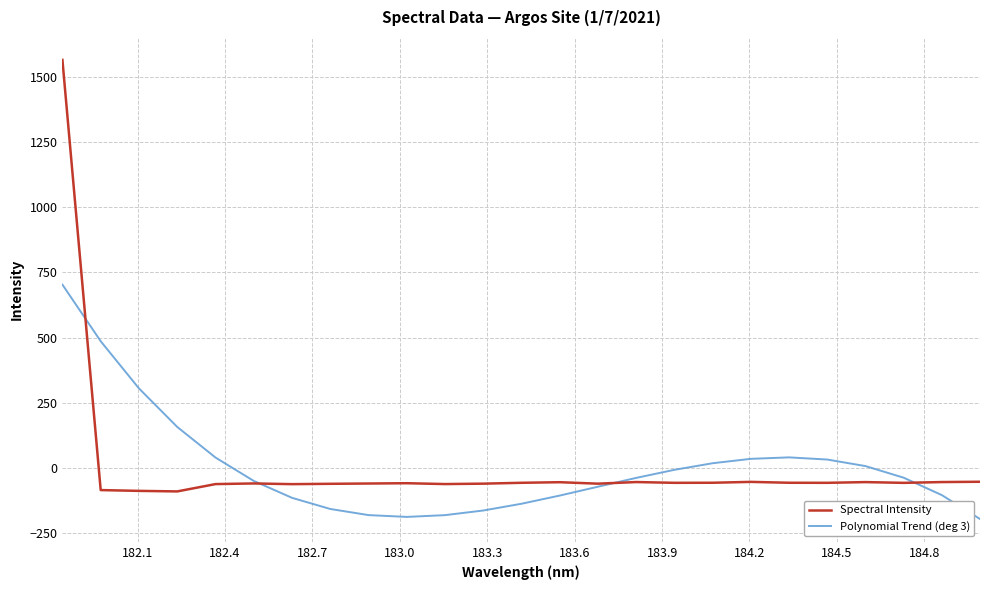

List the series in order of their peak value, highest first.

Spectral Intensity, Polynomial Trend (deg 3)